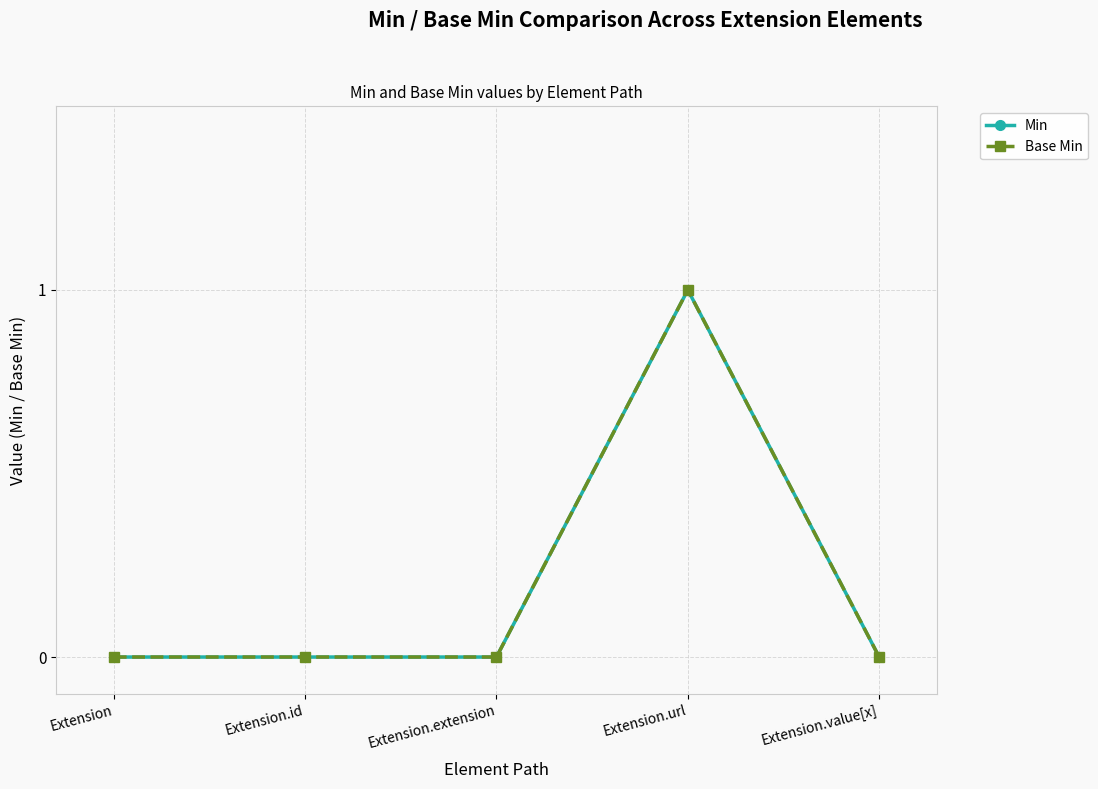

True or false: Min and Base Min cross at least once.

False